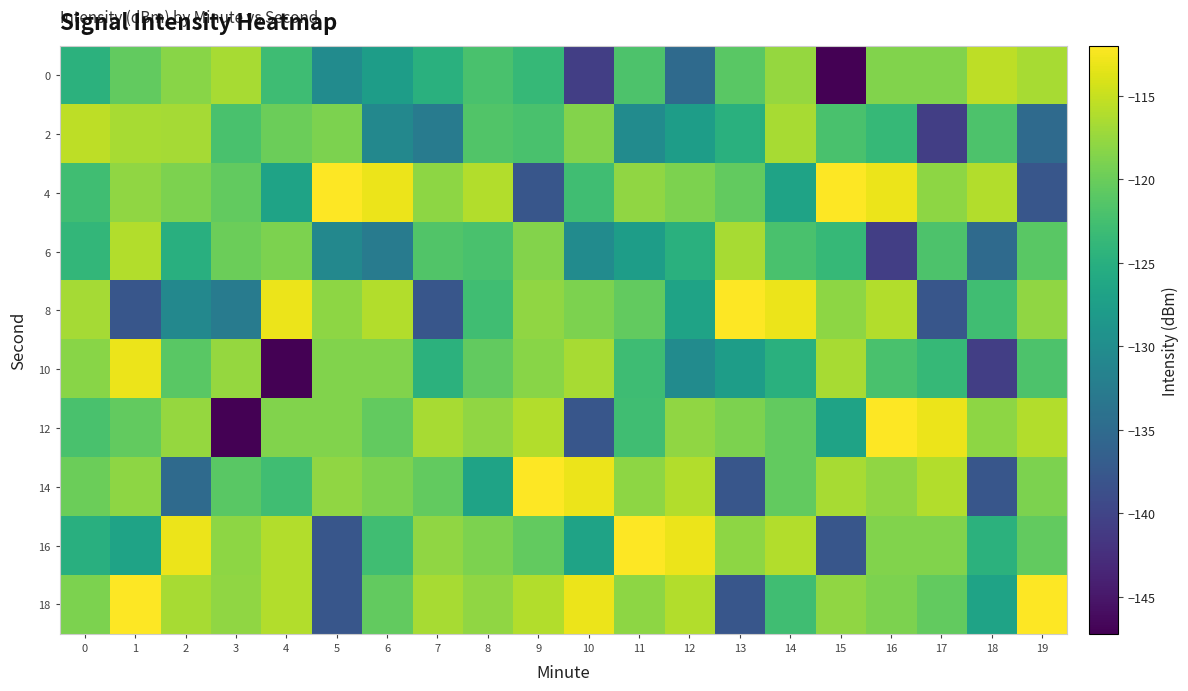

At which category does the chart reach its peak across all series?

5